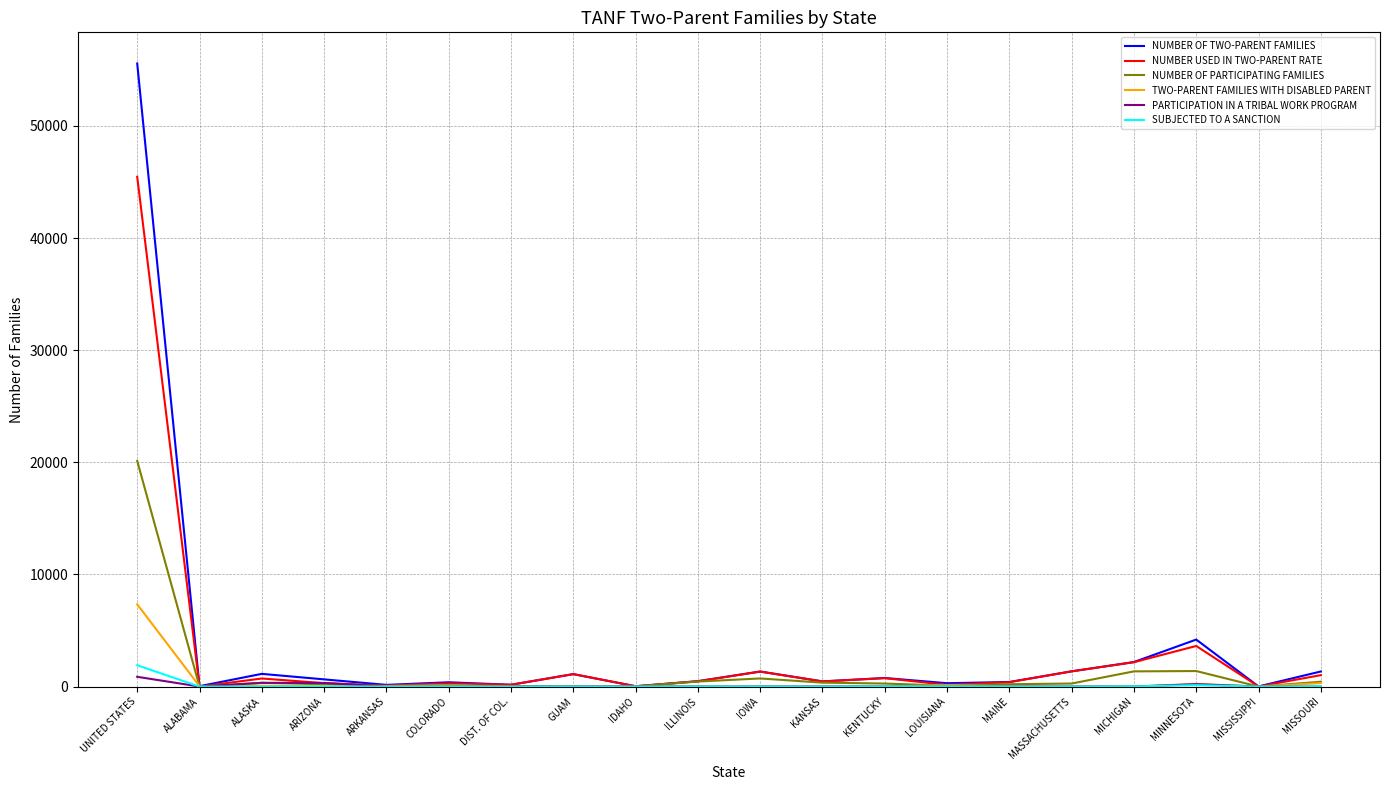

The value of SUBJECTED TO A SANCTION at DIST. OF COL. is 0. True or false?

True